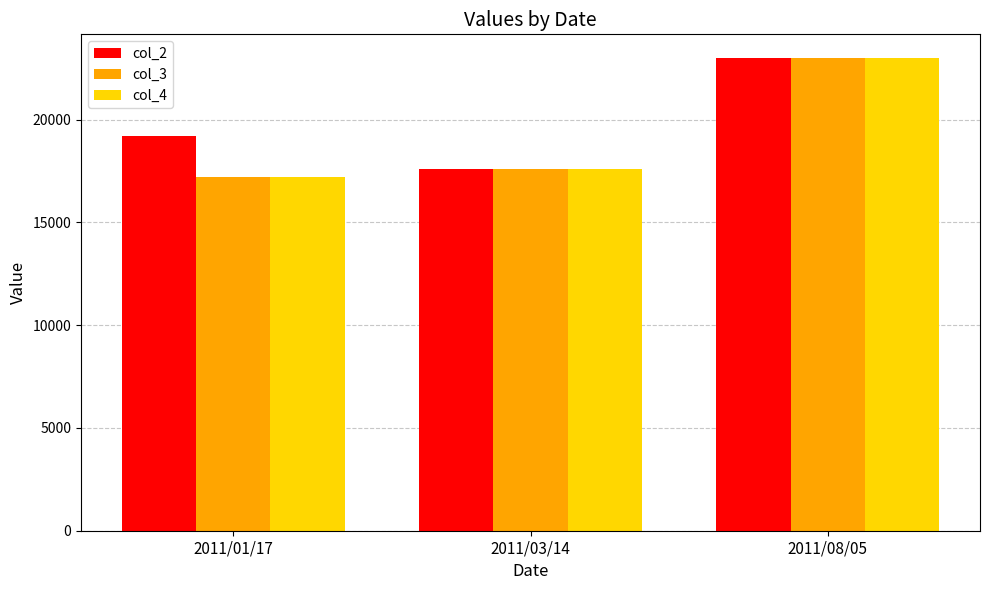

Are the bars horizontal?

No